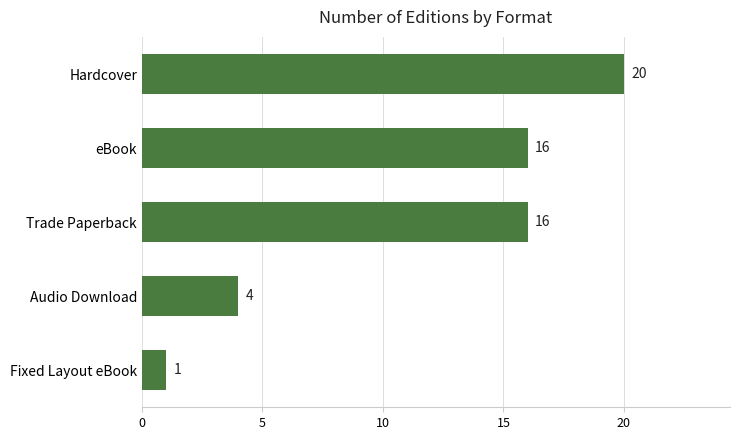

How many categories are shown in the chart?

5